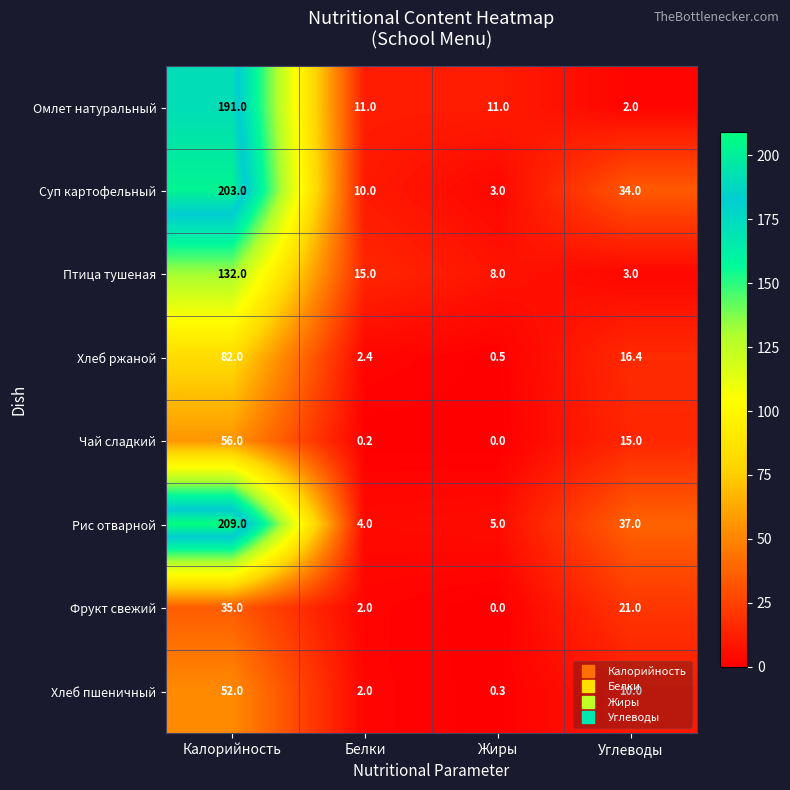

How many data points does each series have?

4